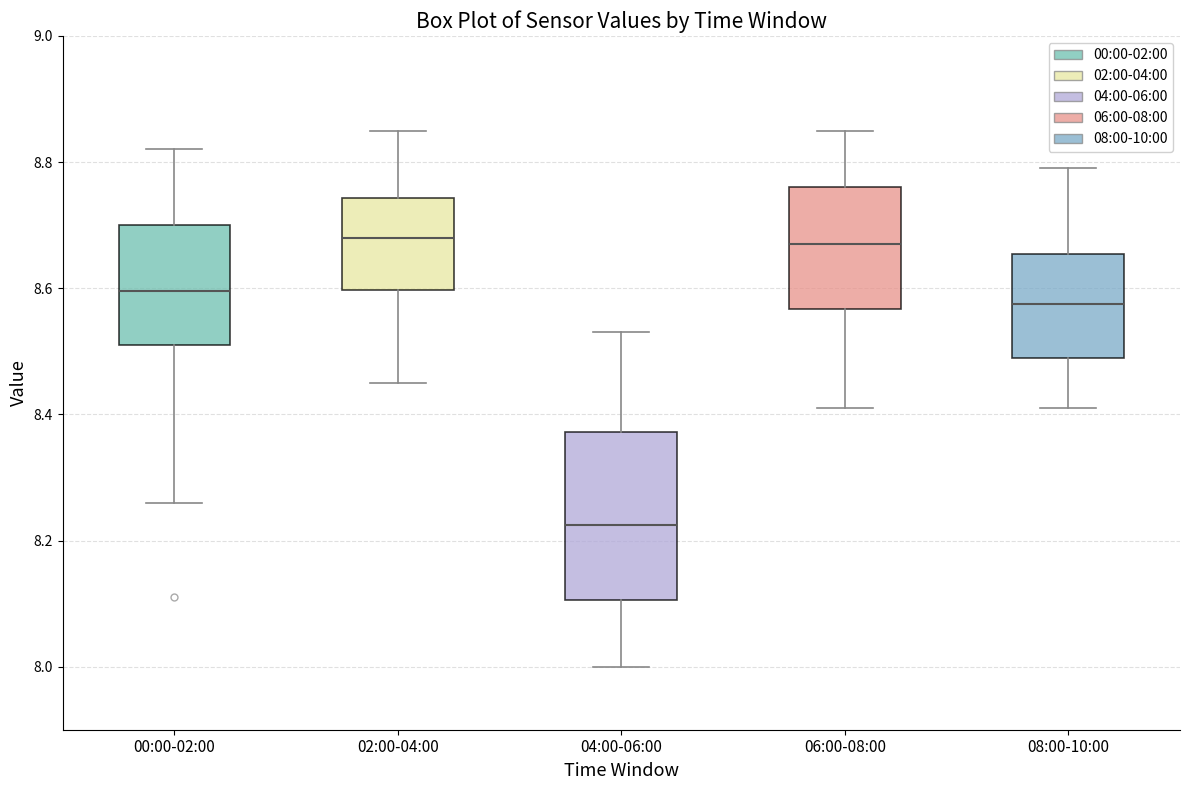

Reading left to right, transcribe this box plot: for each box, give where its median line is, the range the box spans, and where its two whiskers end, as read against the y-axis. The values are not printed on the chart, so give them approximately, as read against the axis.

00:00-02:00: median 8.60, box 8.52 to 8.70, whiskers 8.26 to 8.82
02:00-04:00: median 8.68, box 8.60 to 8.74, whiskers 8.46 to 8.86
04:00-06:00: median 8.22, box 8.10 to 8.38, whiskers 8.00 to 8.54
06:00-08:00: median 8.68, box 8.56 to 8.76, whiskers 8.42 to 8.86
08:00-10:00: median 8.58, box 8.50 to 8.66, whiskers 8.42 to 8.80